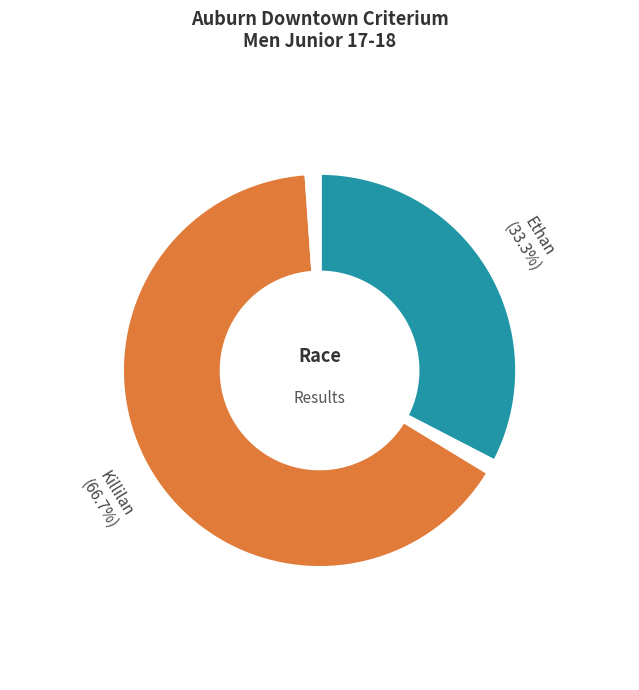

What is the majority slice?

Killilan